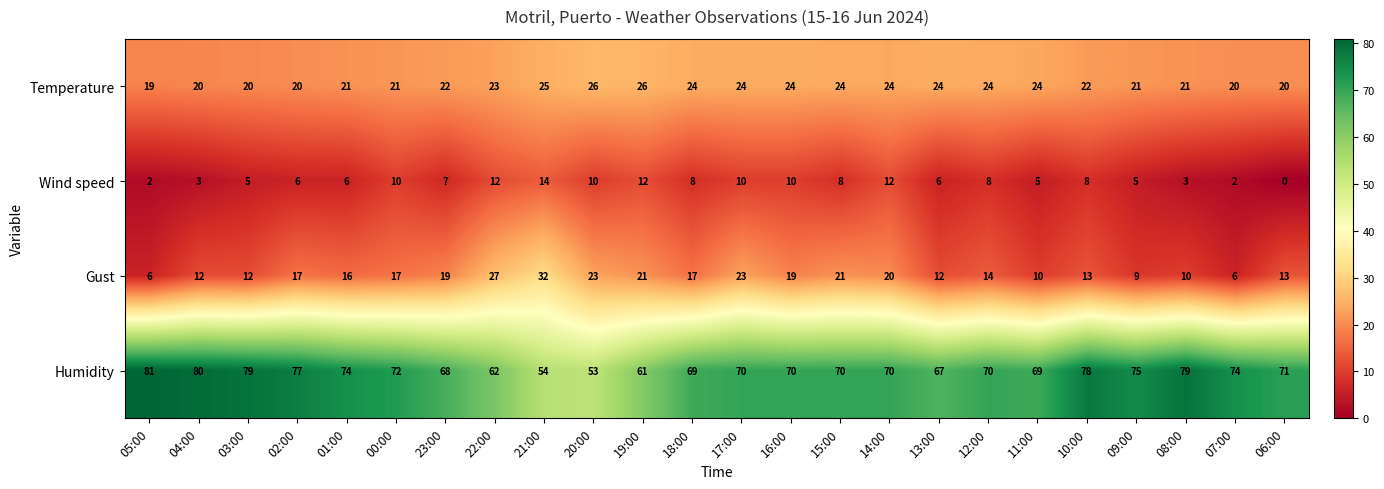

What is the sum of the Temperature values at 03:00 and 06:00?

40